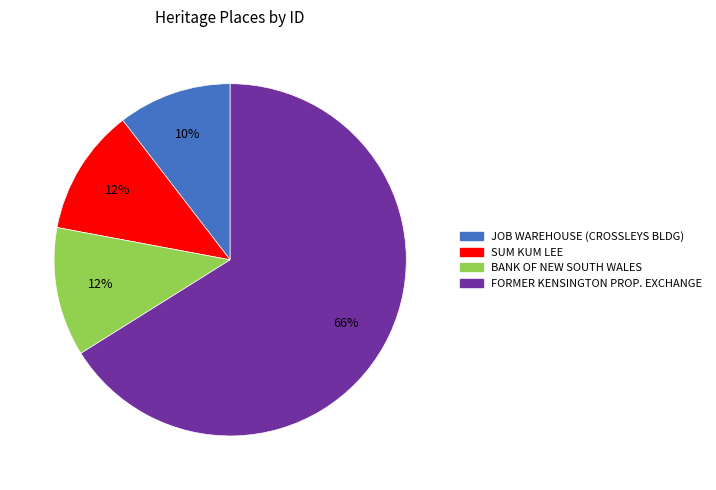

Which slice is the largest?

FORMER KENSINGTON PROP. EXCHANGE